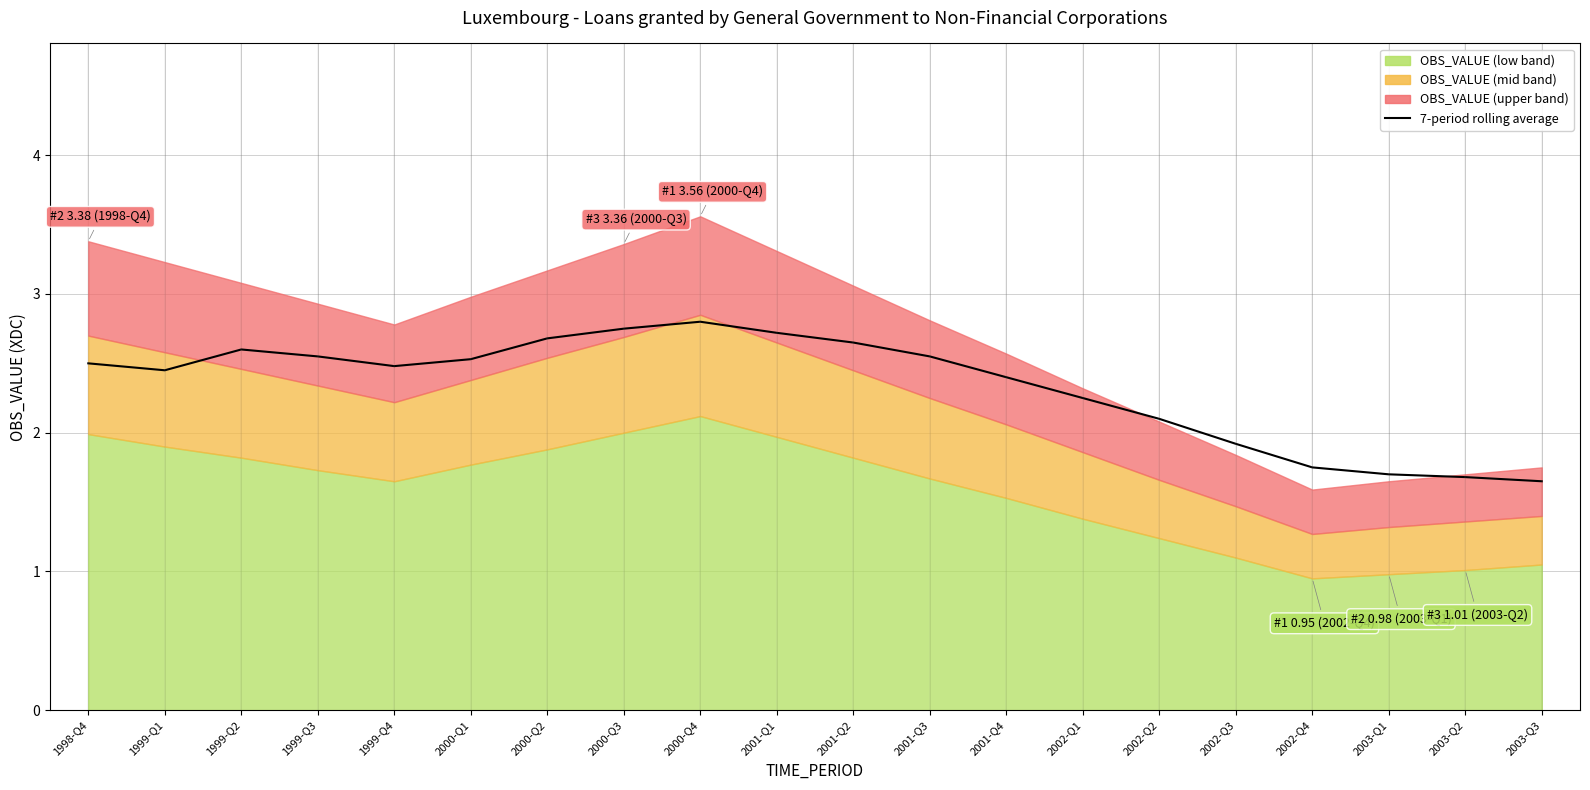

Between 1999-Q3 and 1999-Q2, which is larger?

1999-Q2